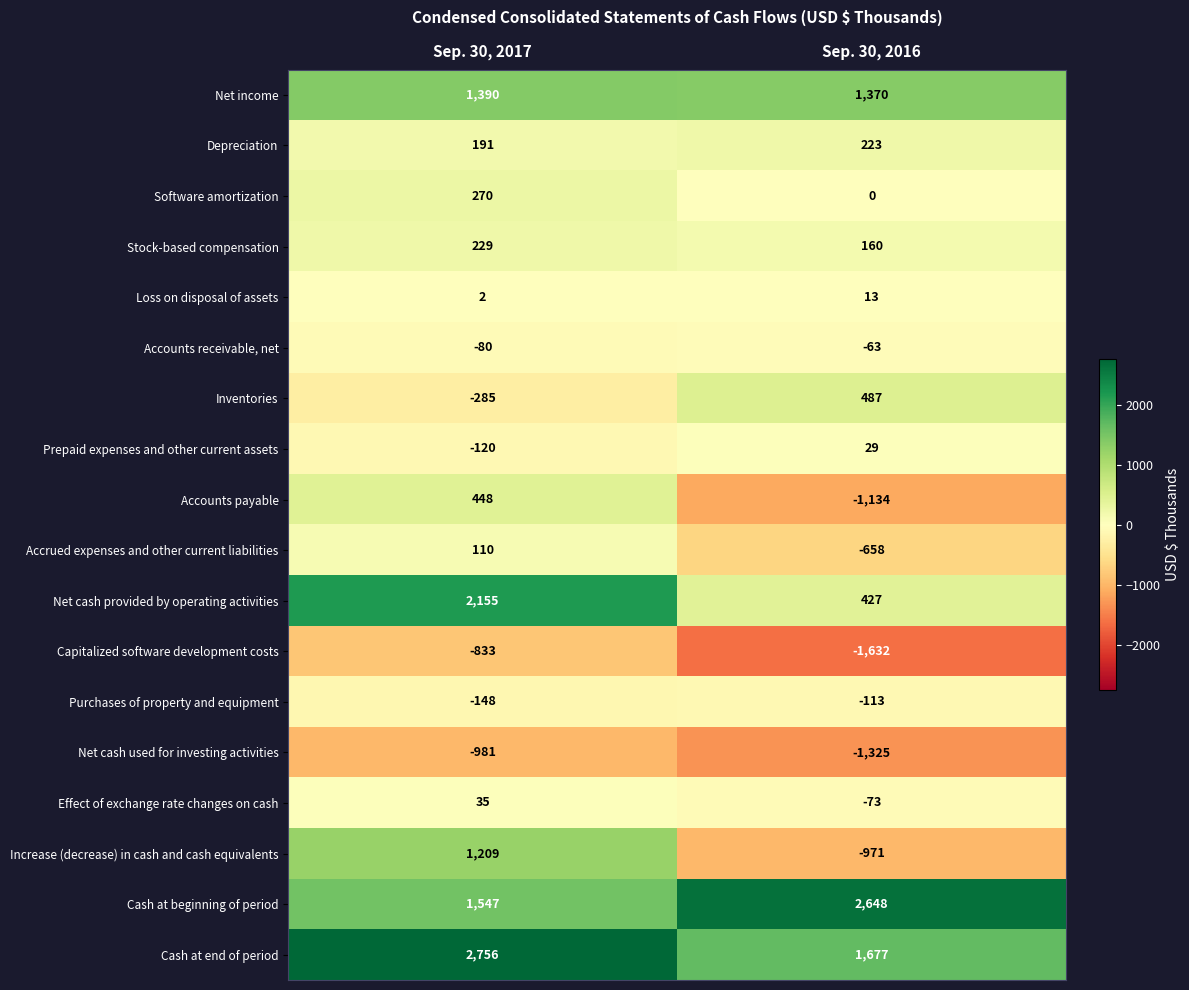

List the labels in order of Capitalized software development costs value, smallest first.

Sep. 30, 2016, Sep. 30, 2017